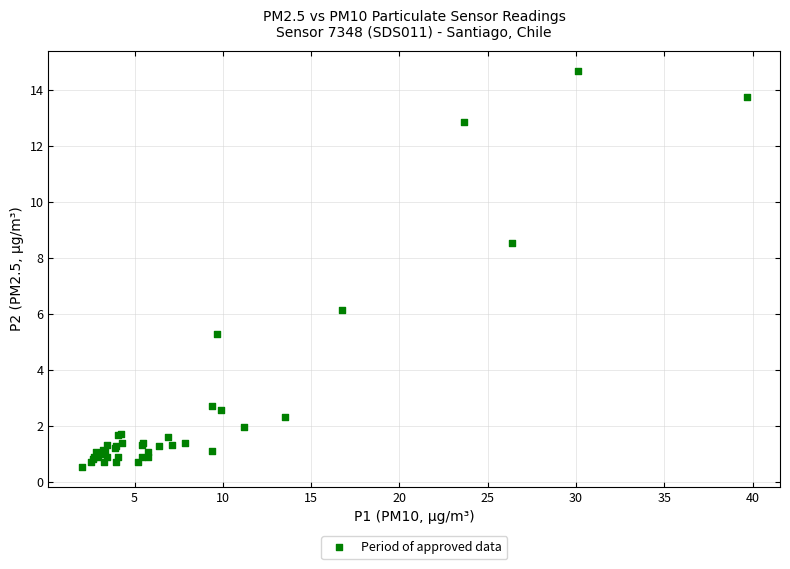

What Y value in the scatter plot is closest to 7?

6.1